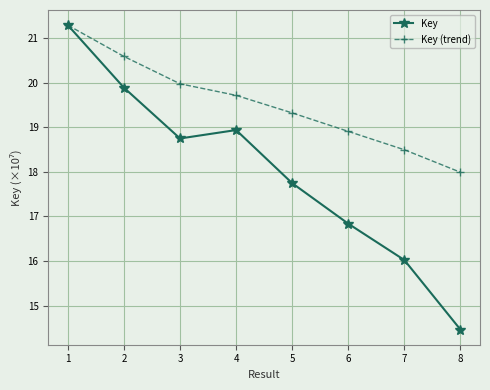

The Key (trend) series shows 8.8 at 7. True or false?

False